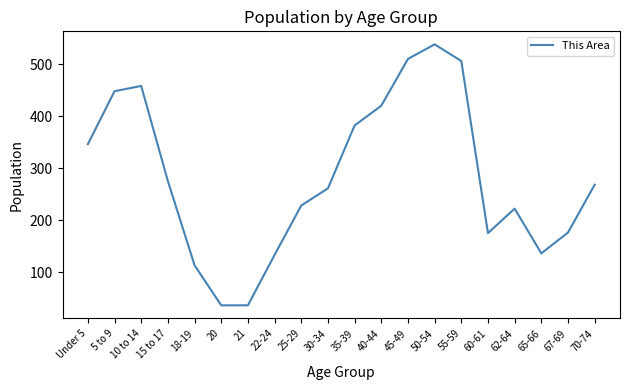

What is the smallest value displayed?

36